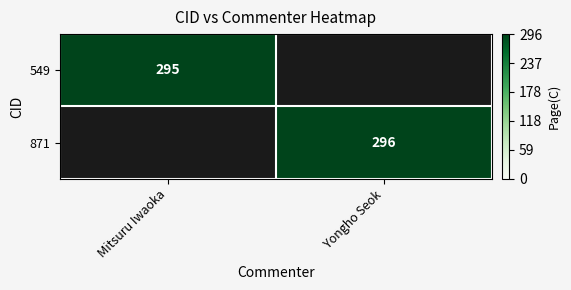

True or false: 871 has a value of 296 at Yongho Seok.

True